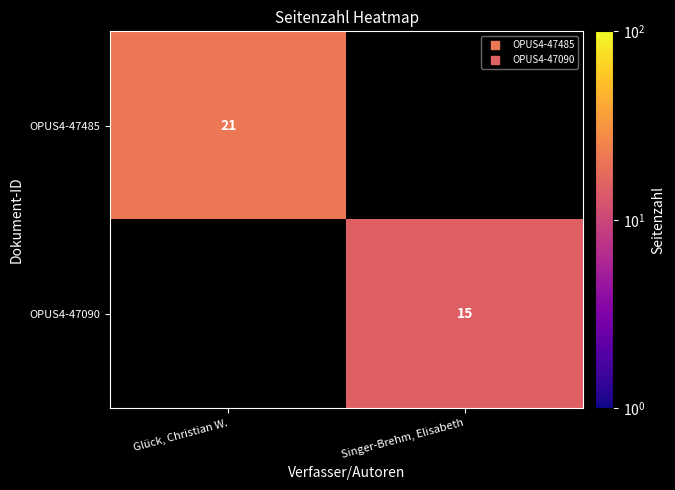

At how many categories does at least one series exceed 19?

1